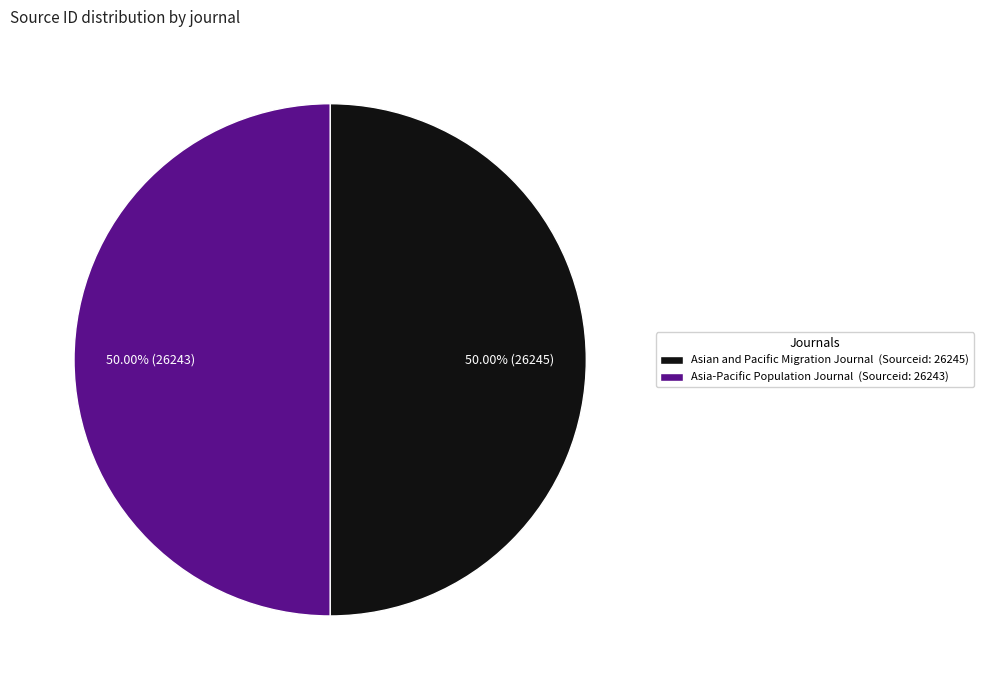

How many slices are in this pie chart?

2